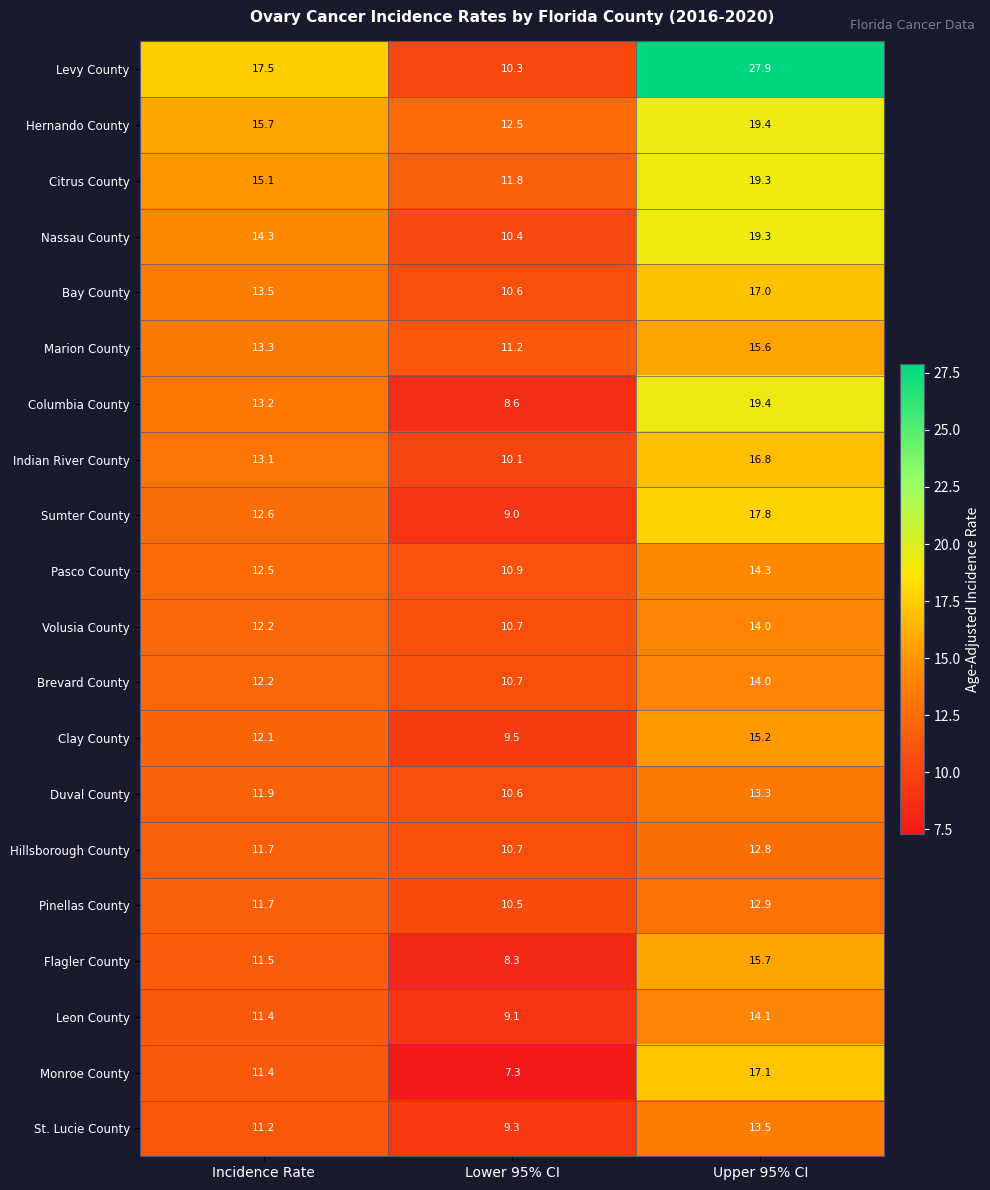

What is the difference between the highest and lowest values at Incidence Rate?

6.3